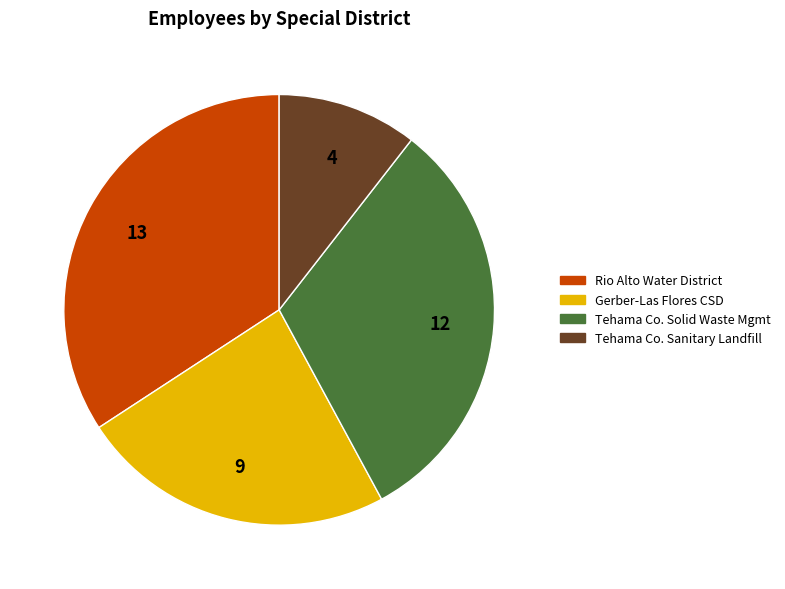

Does any single category account for the majority?

No